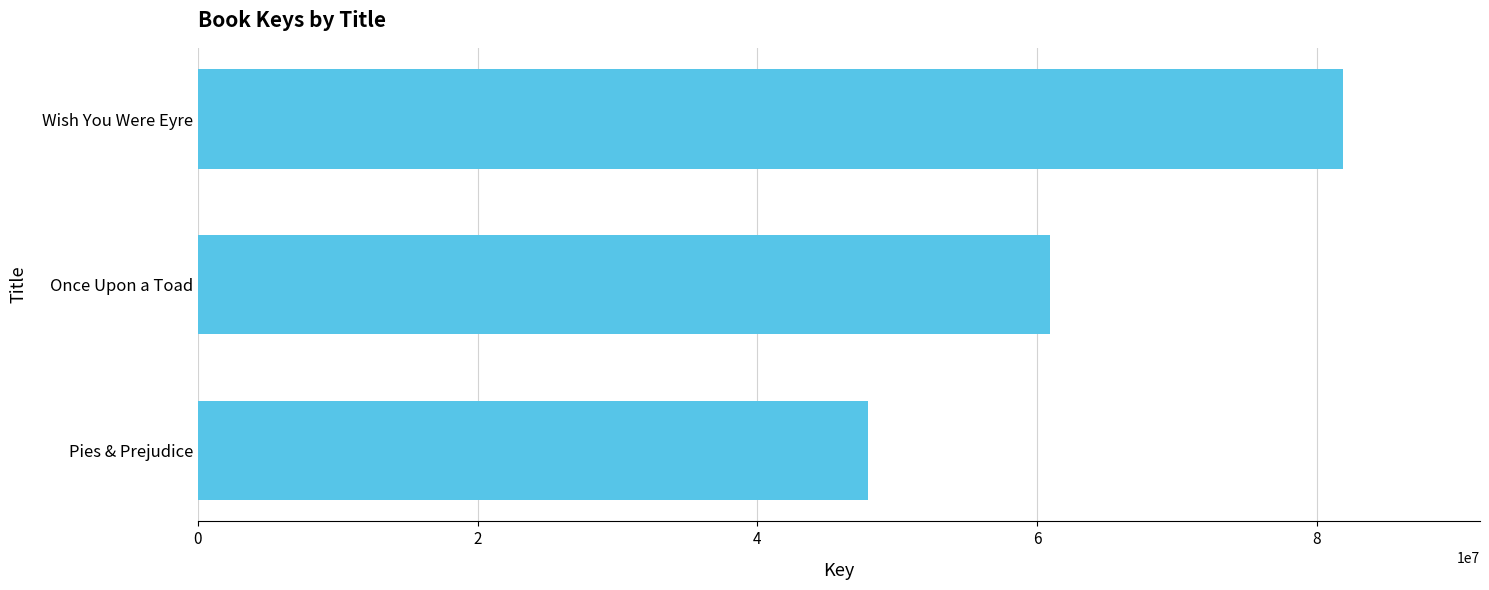

Which category has the highest value across all series?

Wish You Were Eyre